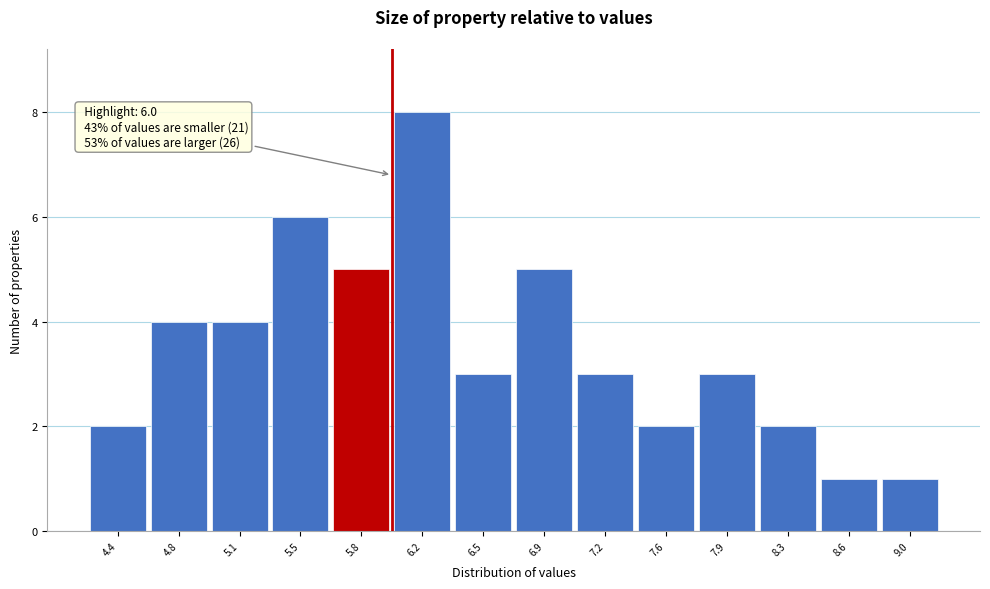

Which range on the x-axis has the tallest bar?

6.00 to 6.35